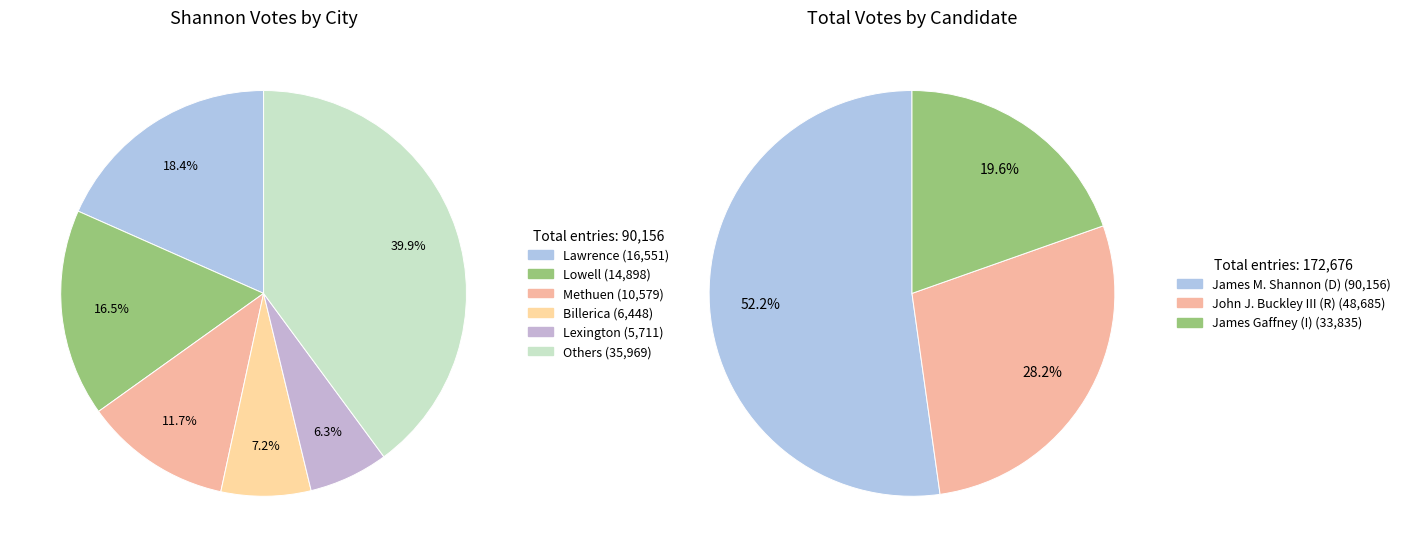

Between 4 and 17, which series saw the biggest shift?

shannon